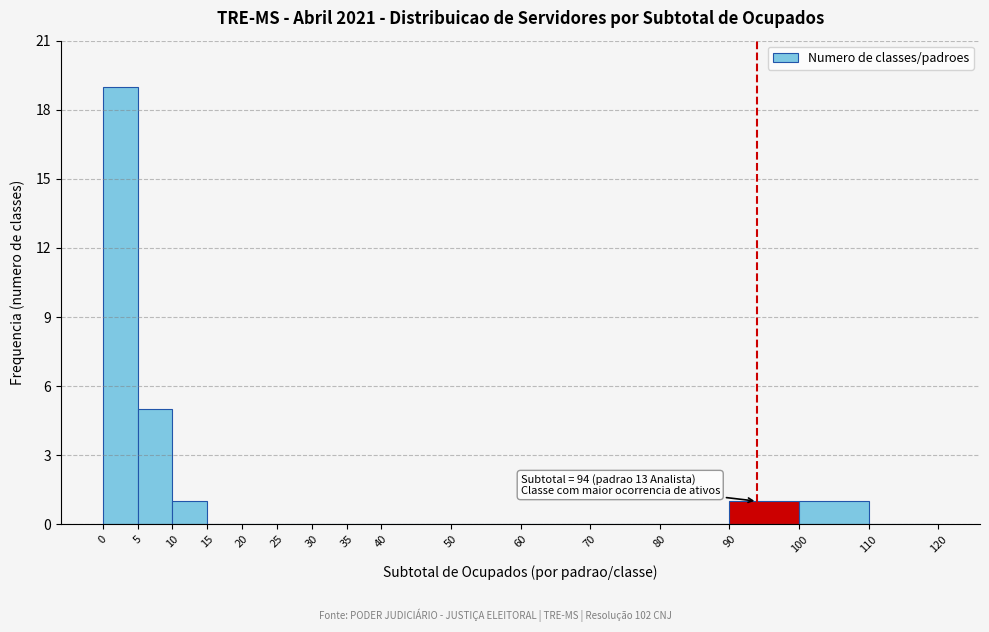

Over which range of the x-axis is the bar tallest?

0 to 5